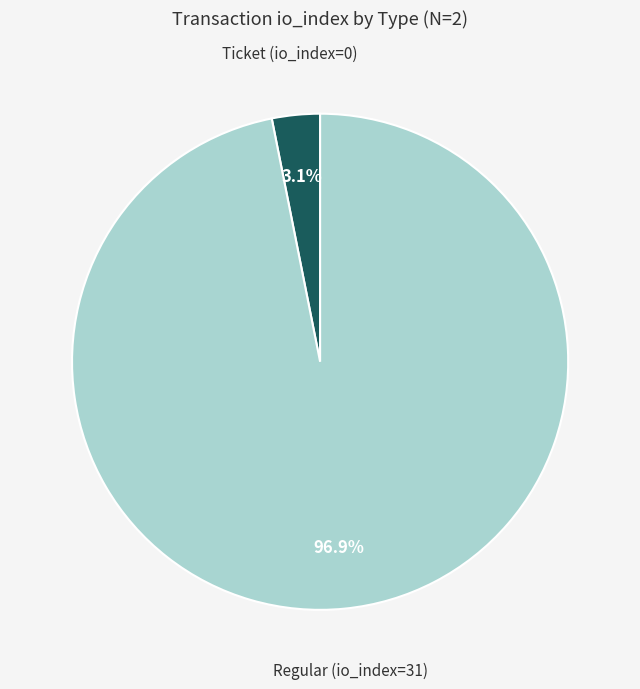

Does any single category account for the majority?

Yes